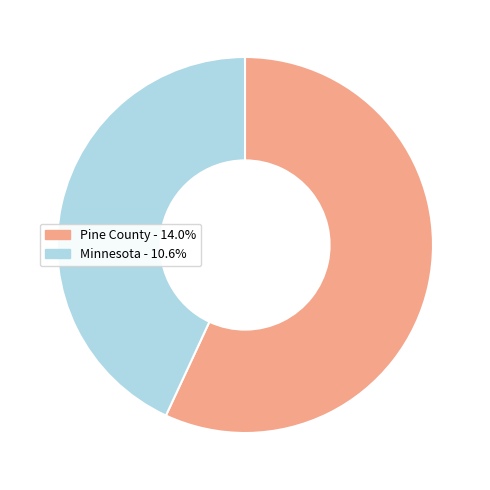

Which slice is the smallest?

Minnesota